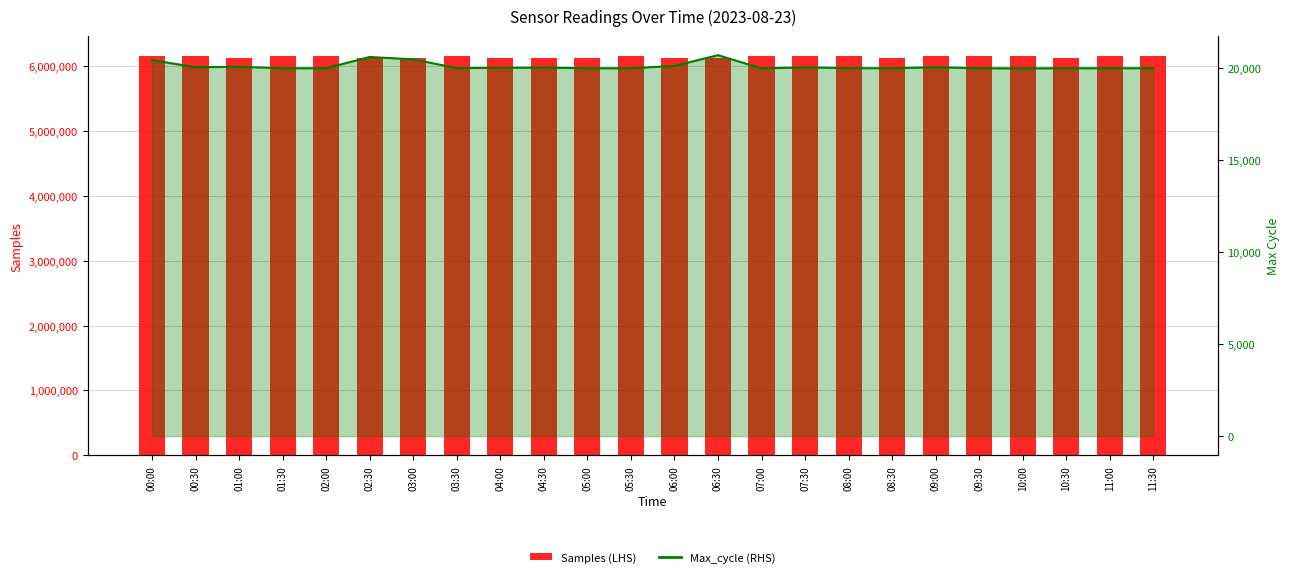

List the series in order of their peak value, lowest first.

Max_cycle (line), Samples